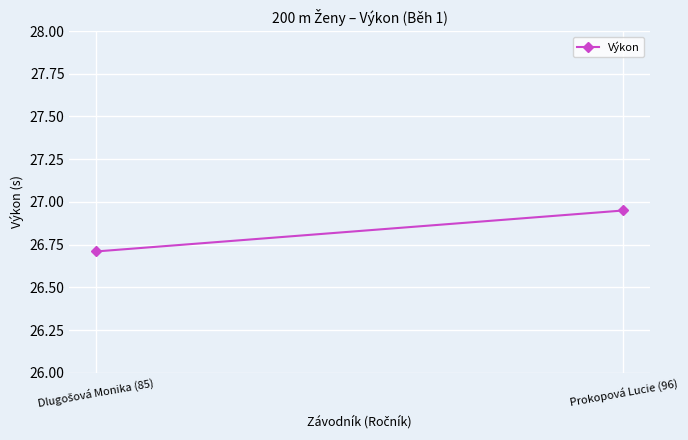

Between Prokopová Lucie (96) and Dlugošová Monika (85), which is larger?

Prokopová Lucie (96)